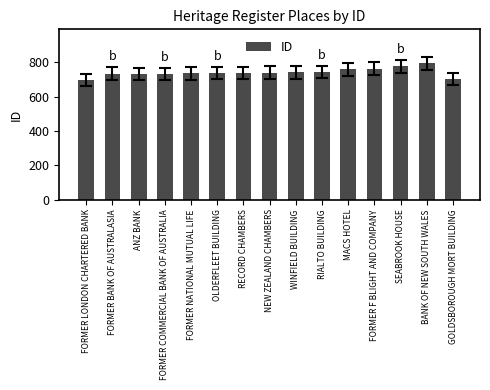

How many values are below 738?

7